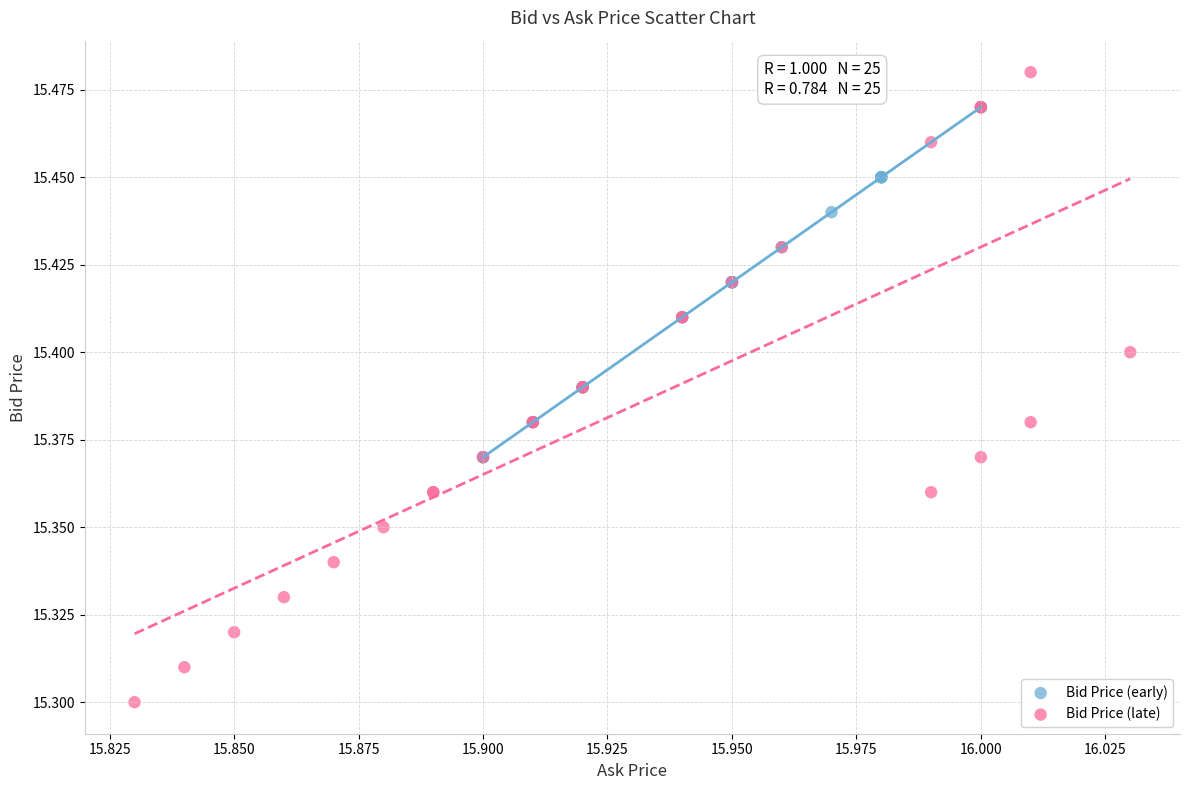

Which series reaches the minimum Y coordinate?

Bid Price (late)